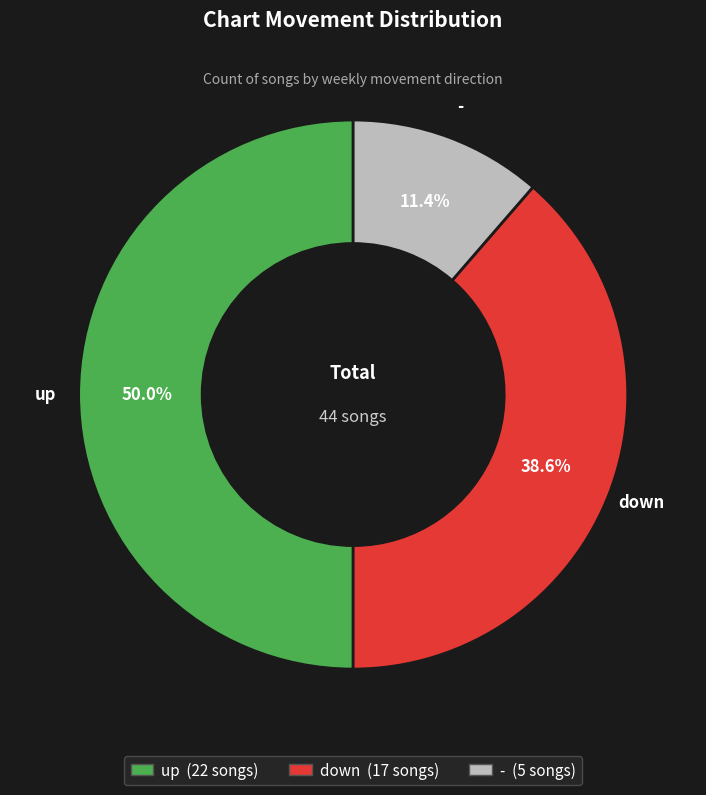

How many slices are in this pie chart?

3